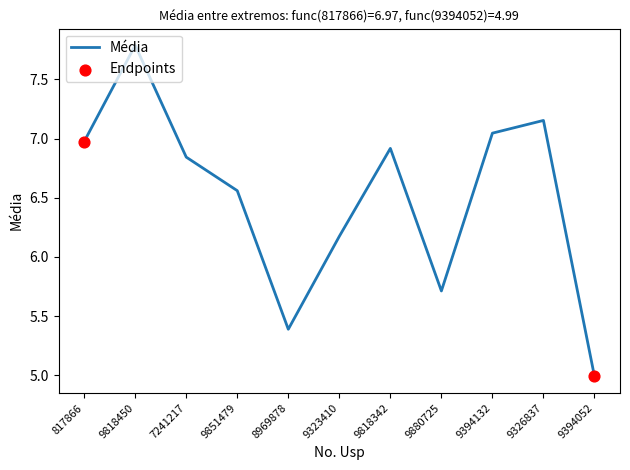

What is the change in value from 9818342 to 9880725?

-1.2